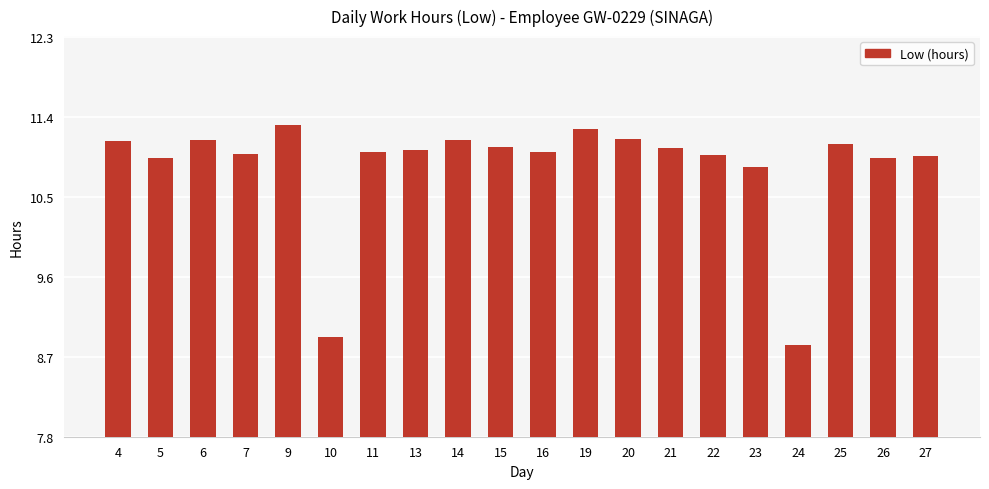

What is the difference between the maximum and minimum values?

2.5